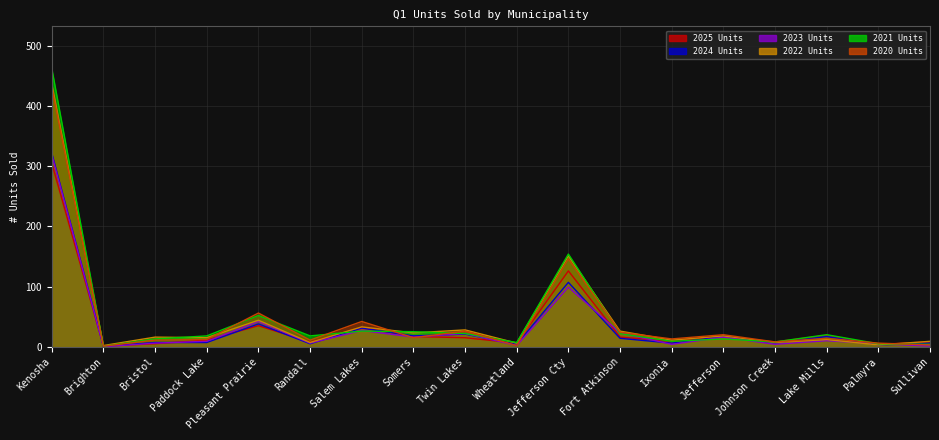

List the labels in order of 2020 Units value, largest first.

Kenosha, Jefferson Cty, Pleasant Prairie, Salem Lakes, Twin Lakes, Fort Atkinson, Jefferson, Somers, Lake Mills, Ixonia, Paddock Lake, Bristol, Randall, Johnson Creek, Palmyra, Sullivan, Wheatland, Brighton